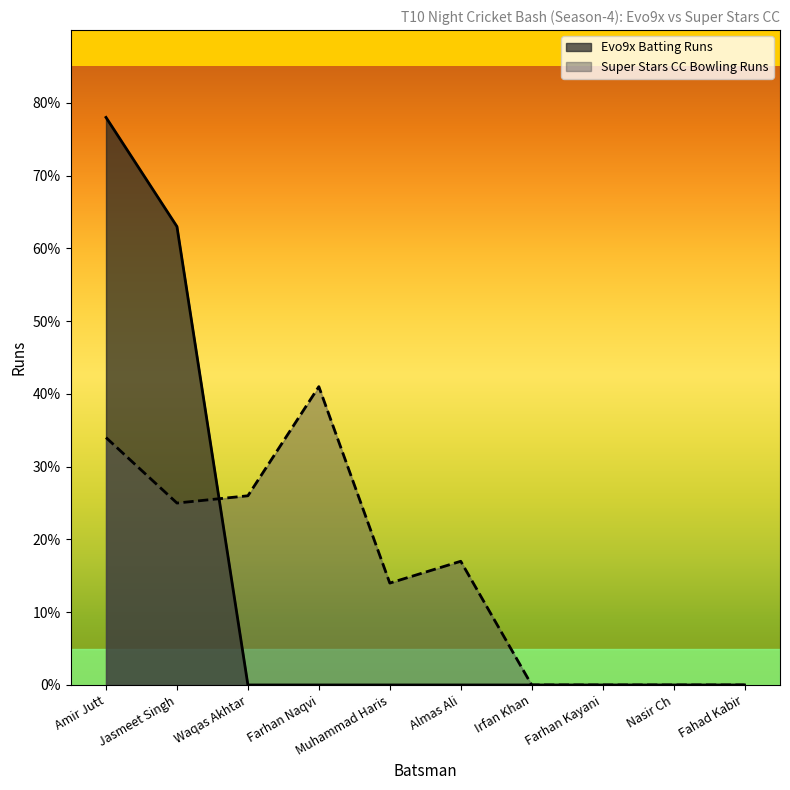

What are all the series names shown in the legend?

Evo9x Batting Runs, Super Stars CC Bowling Runs